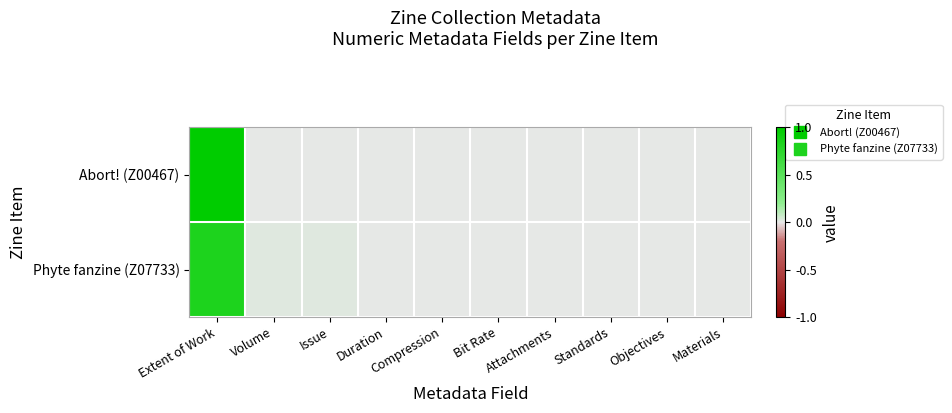

Which has a higher value, Issue or Standards?

Issue